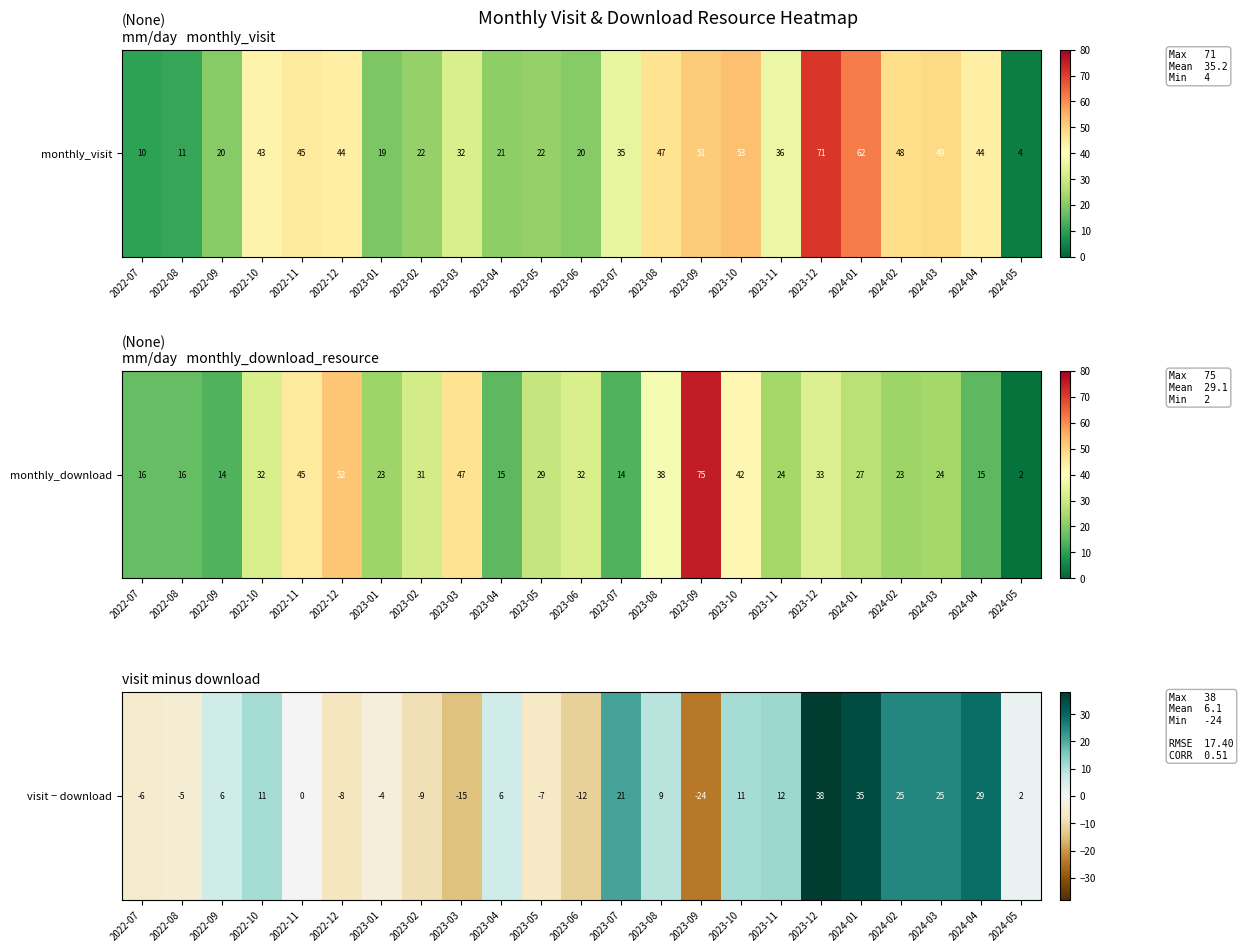

At which label is the value closest to 7?

2022-09